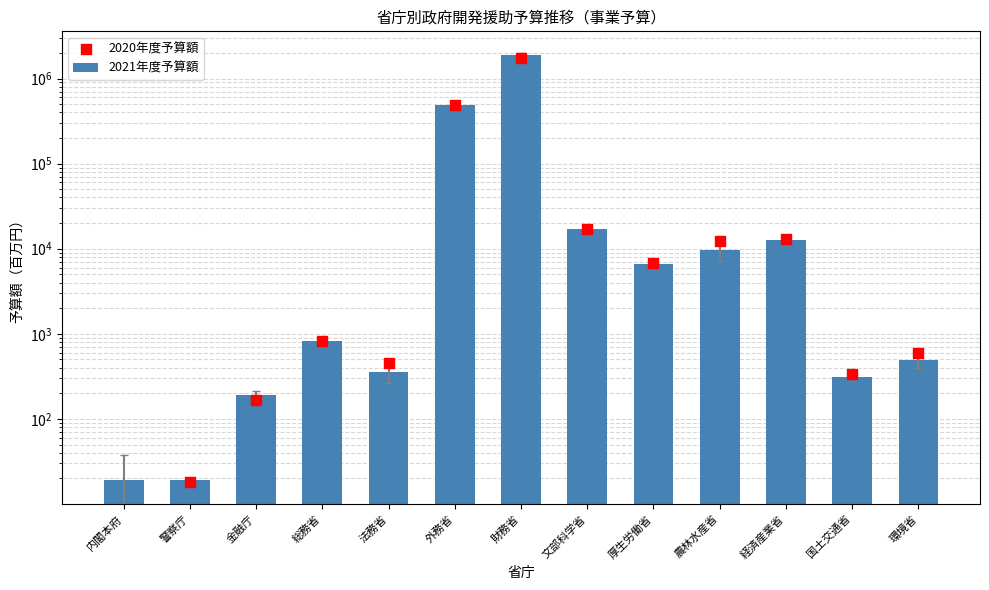

What are all the series names shown in the legend?

2021年度予算額, 2020年度予算額